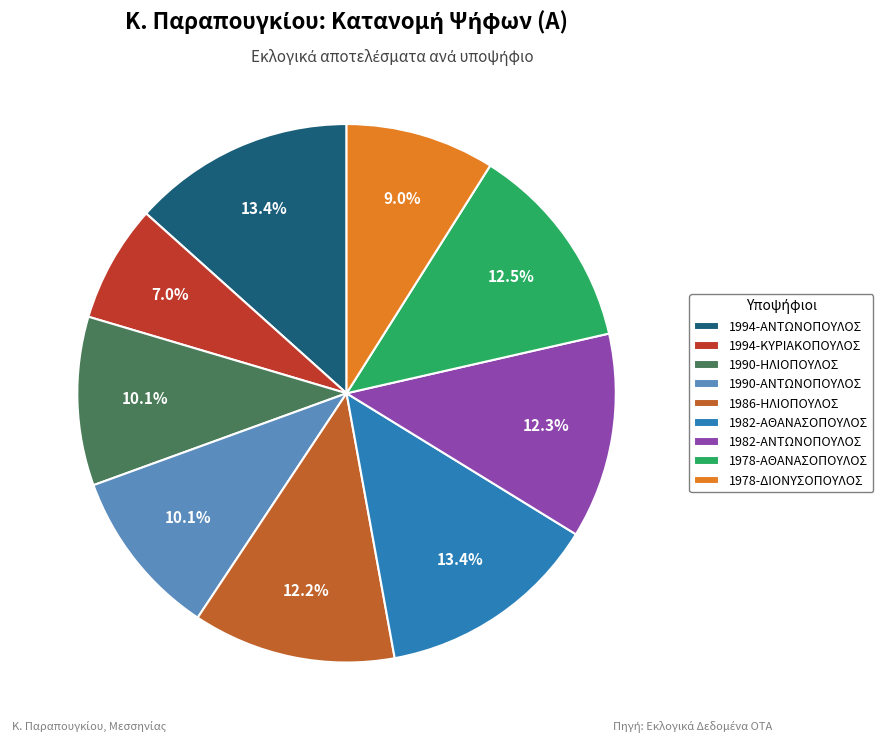

To the nearest percent, what is the average slice percentage?

11%